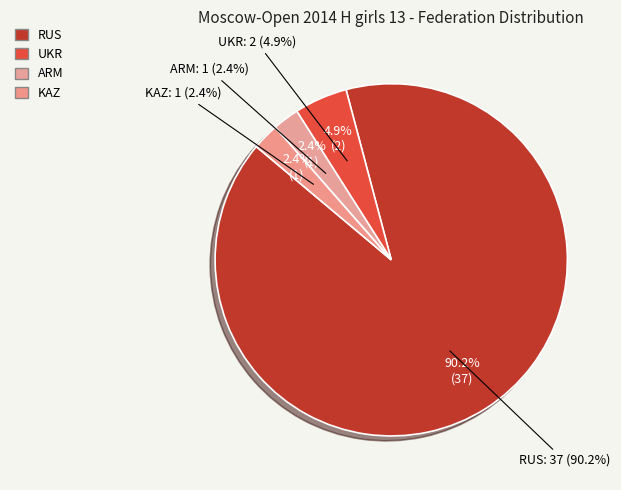

How many segments does this pie chart have?

4